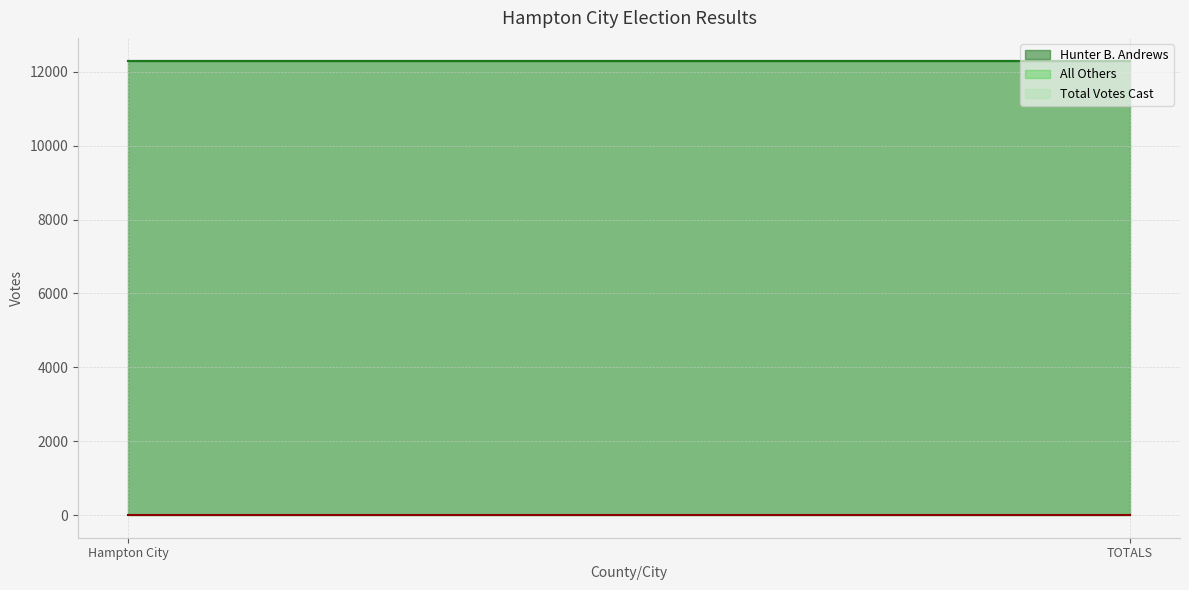

What is the label of the 2nd point from the right?

Hampton City